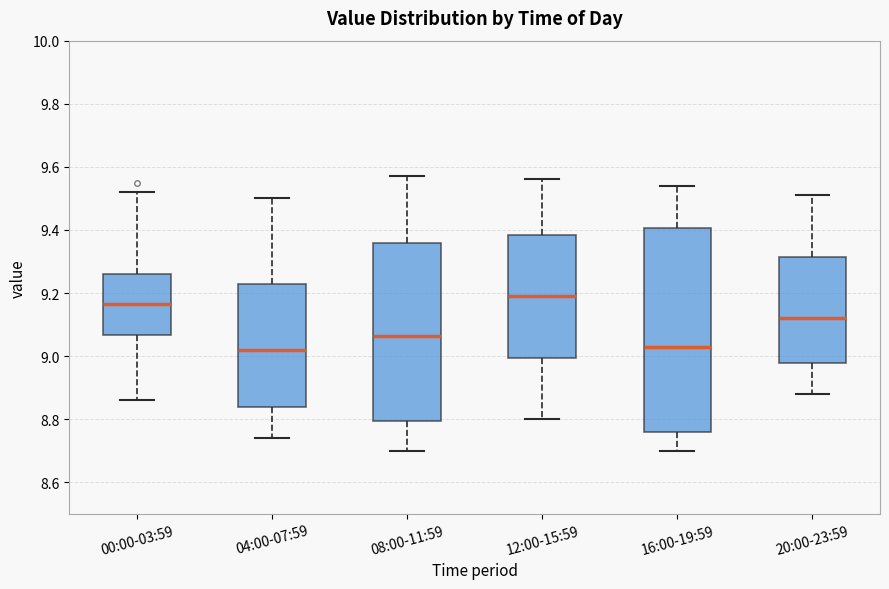

Where does the upper whisker of the box for 20:00-23:59 end on the y-axis? The values are not printed on the chart, so give them approximately, as read against the axis.

9.52